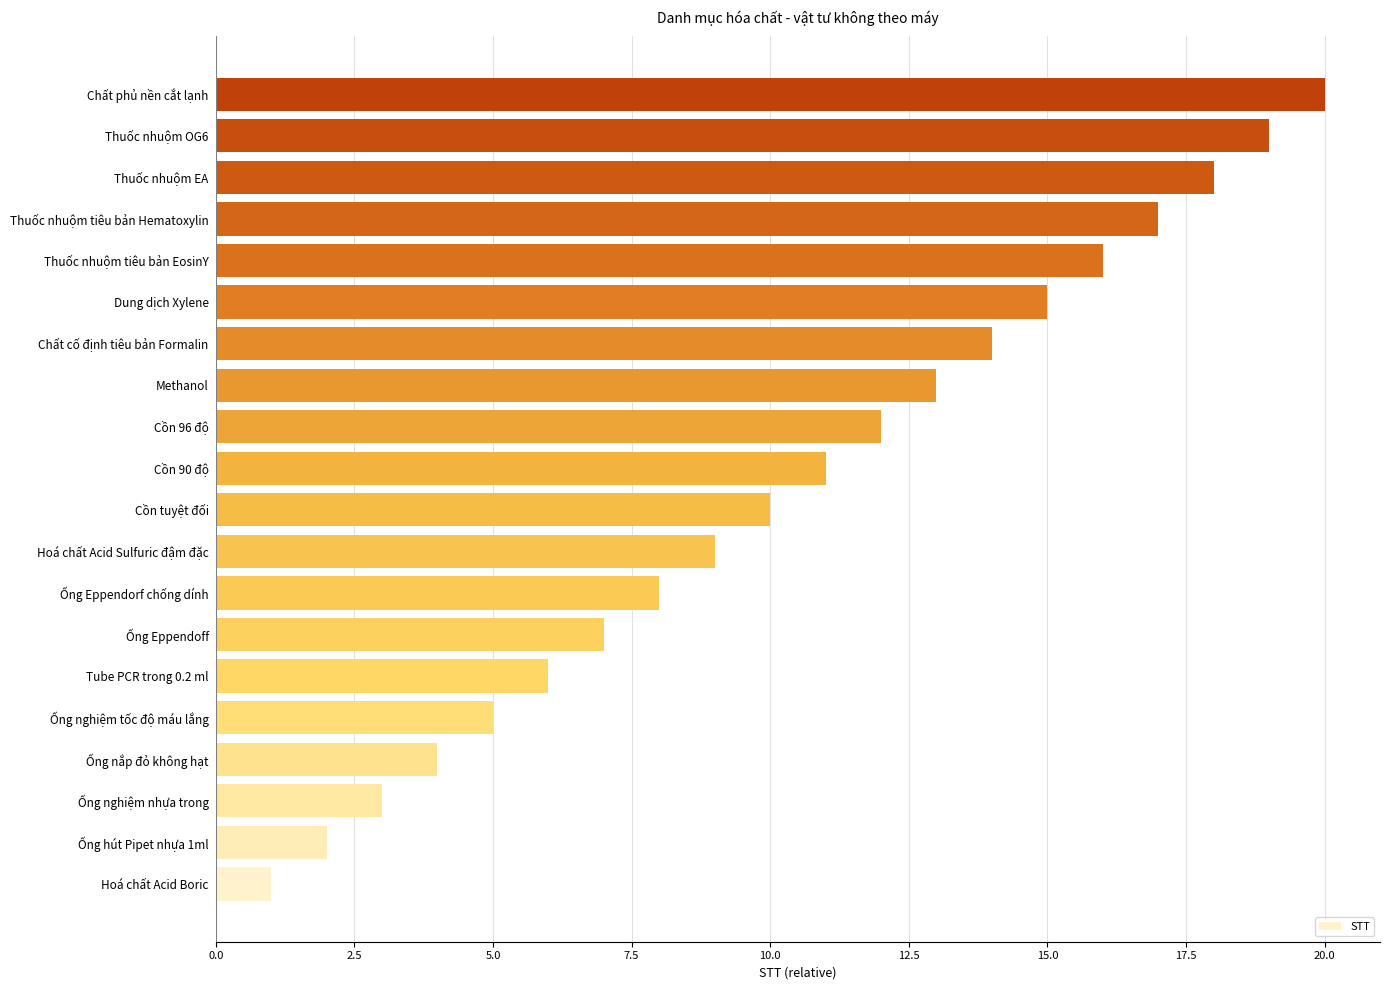

The value at Thuốc nhuộm tiêu bản Hematoxylin is 17. True or false?

True